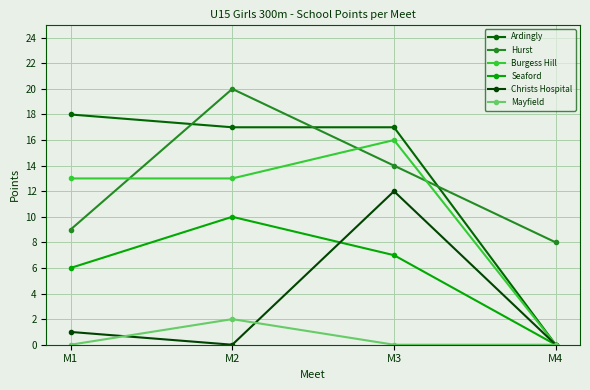

At which category is the sum across all series the highest?

M3